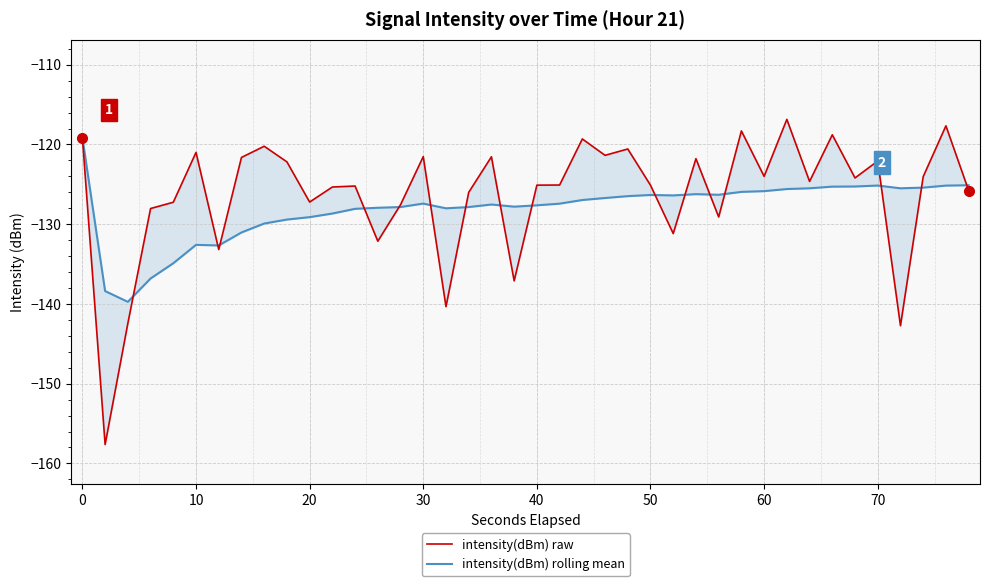

How many times do intensity(dBm) rolling mean and intensity(dBm) raw cross each other?

16